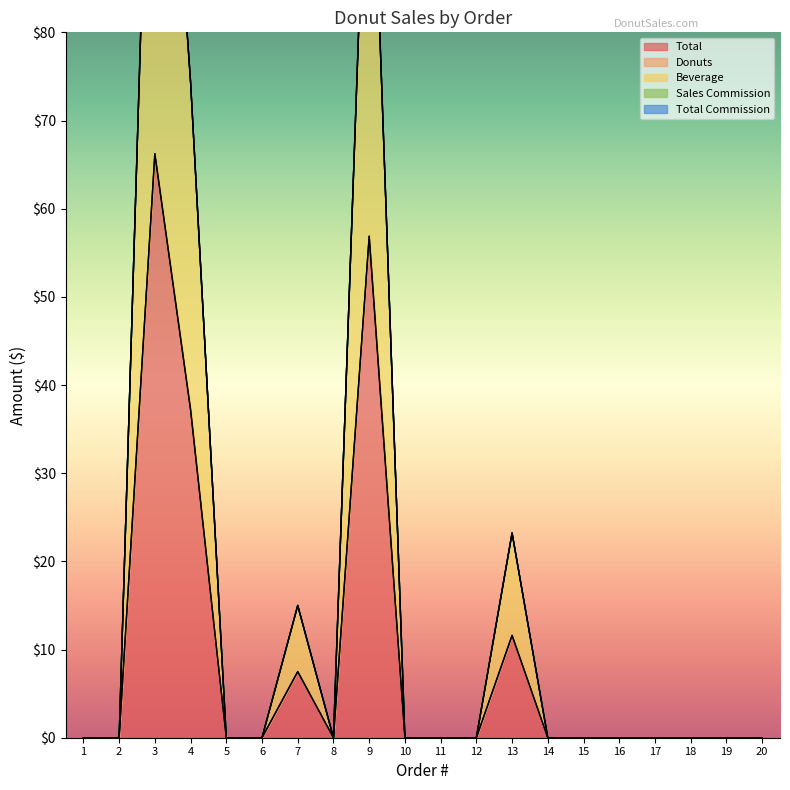

Where is the first local maximum for Beverage?

3